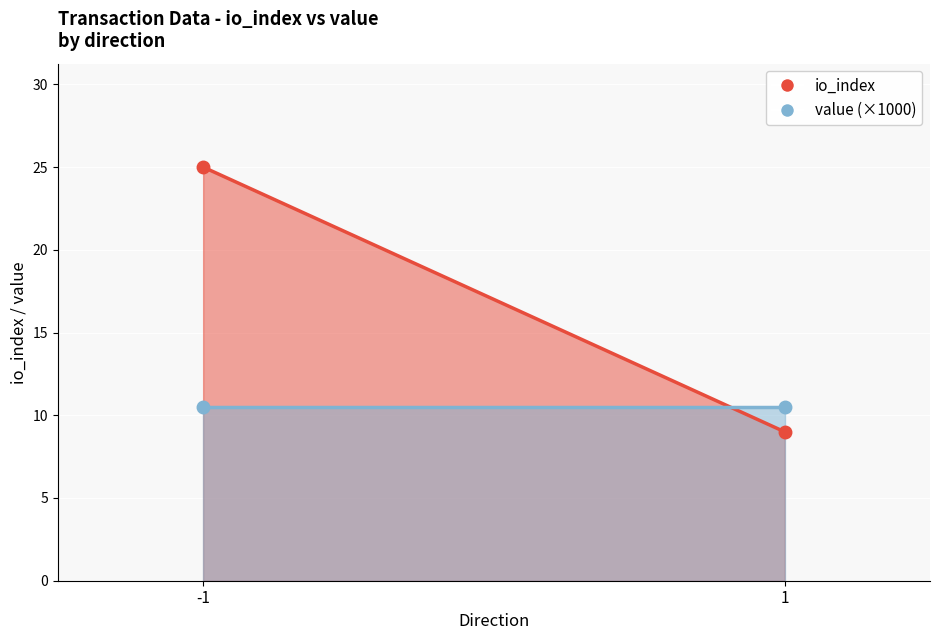

The value series shows 0.0 at 1. True or false?

False